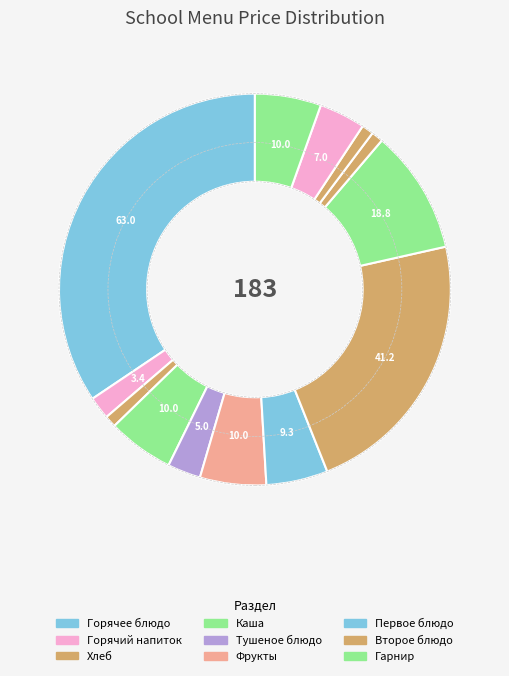

Does any single category account for the majority?

No